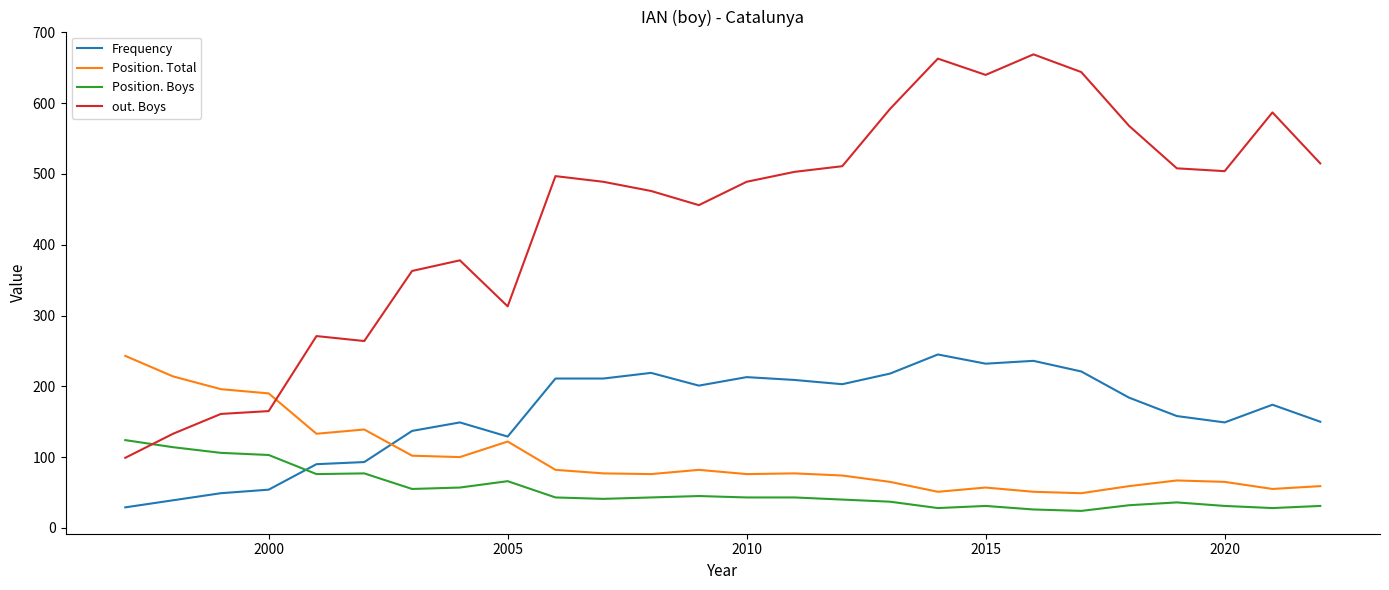

Which series has the largest total across all categories?

out. Boys